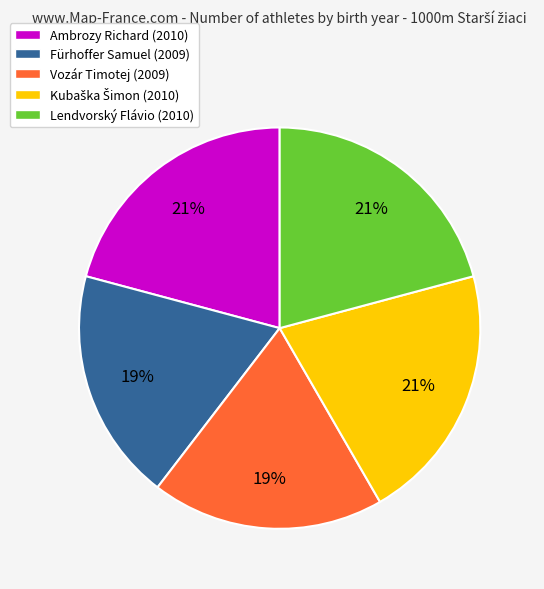

Do Lendvorský Flávio and Fürhoffer Samuel together represent more than half of the pie?

No